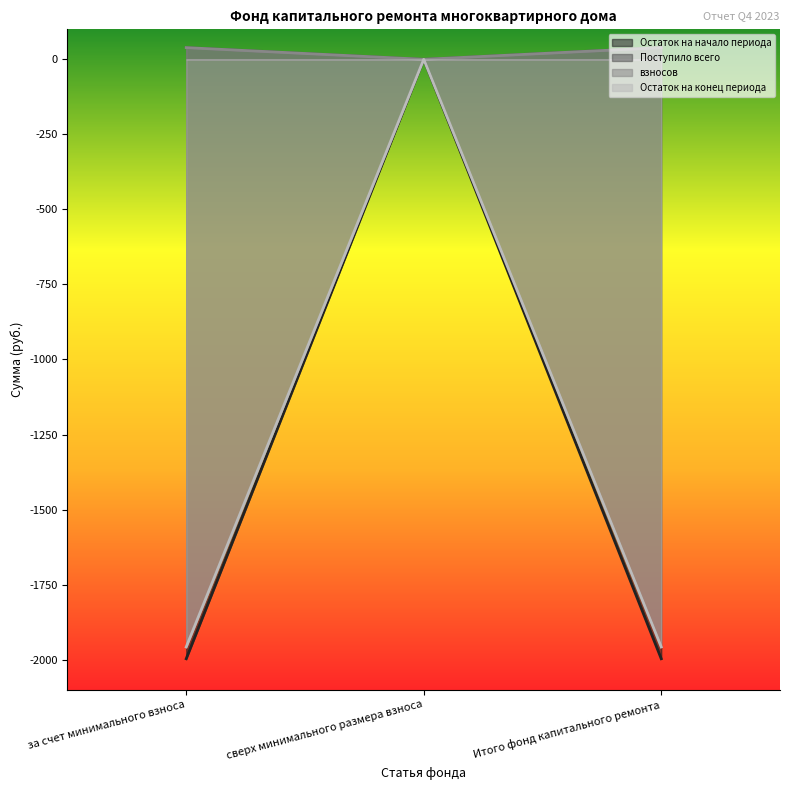

Which category has the highest value across all series?

за счет минимального взноса